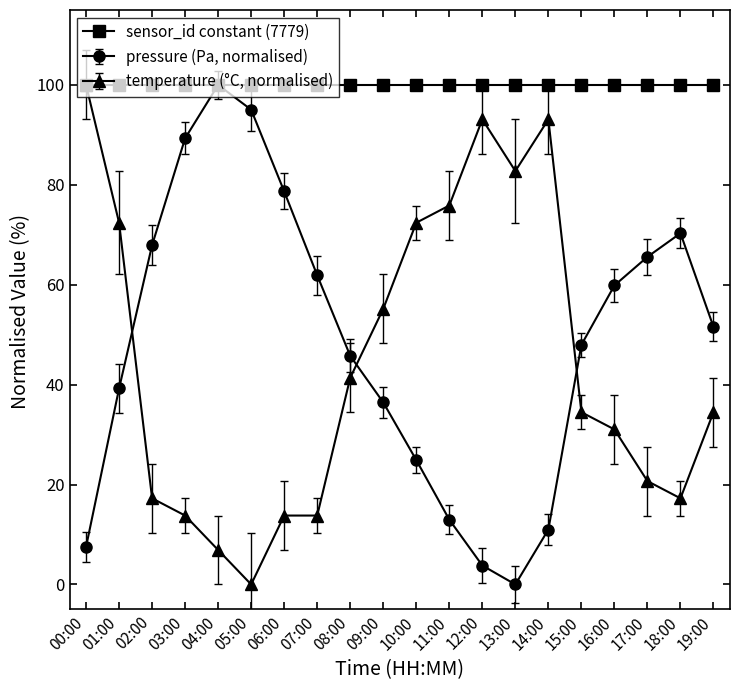

True or false: pressure (Pa, normalised) has more than 0 interior local peaks.

True